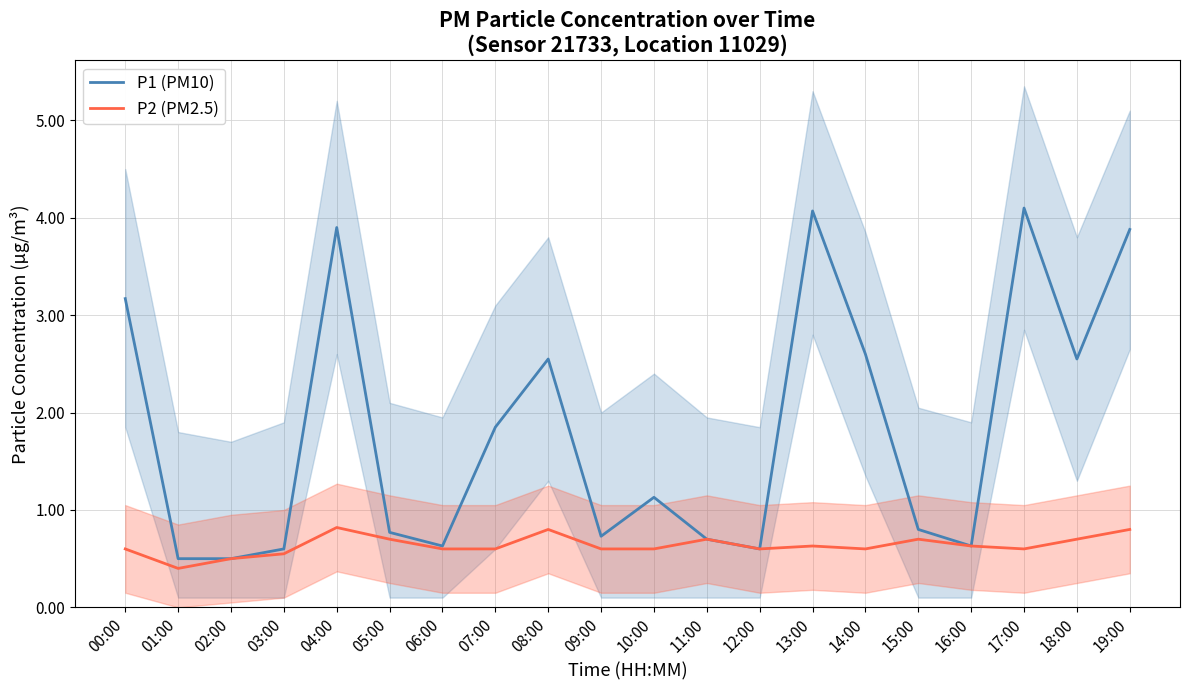

True or false: P2 (PM2.5) and P1 (PM10) intersect in this chart.

False